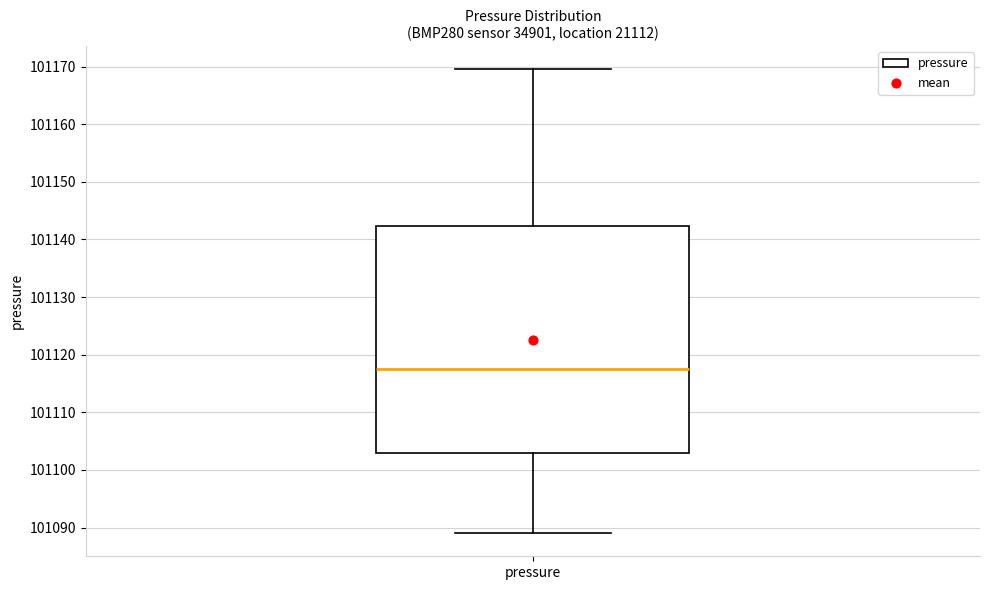

Where is the lower edge of the box for pressure on the y-axis? The values are not printed on the chart, so give them approximately, as read against the axis.

101103